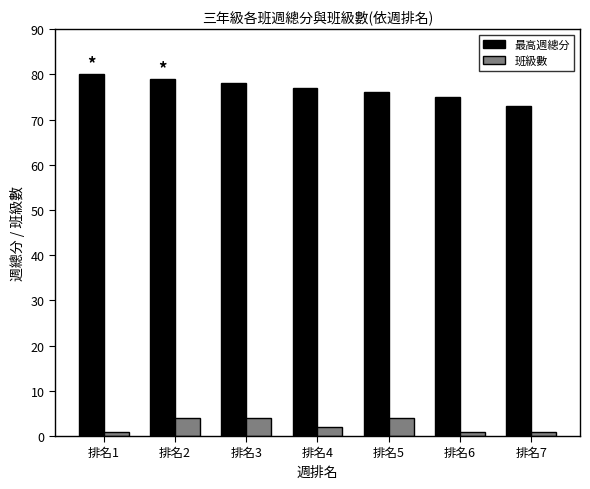

Which series has the widest spread of values?

最高週總分